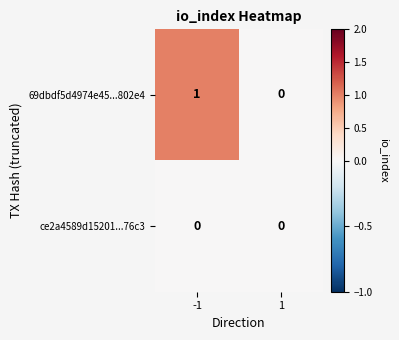

Rank the categories by 69dbdf5d4974e45...802e4 value from highest to lowest.

-1, 1